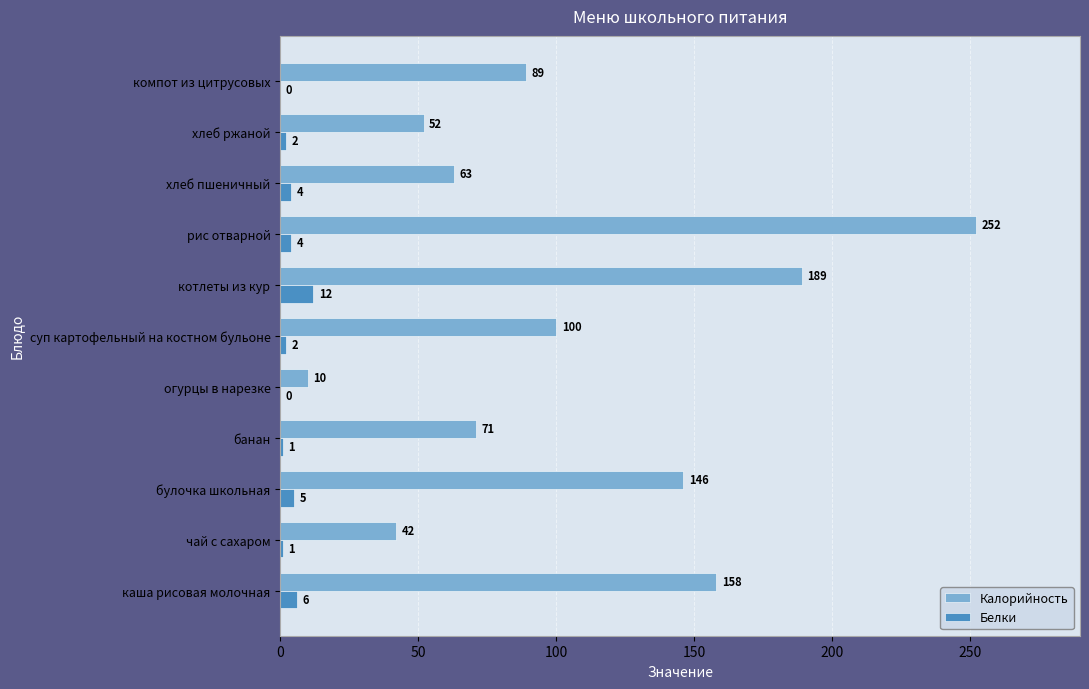

The Калорийность series shows 89 at компот из цитрусовых. True or false?

True